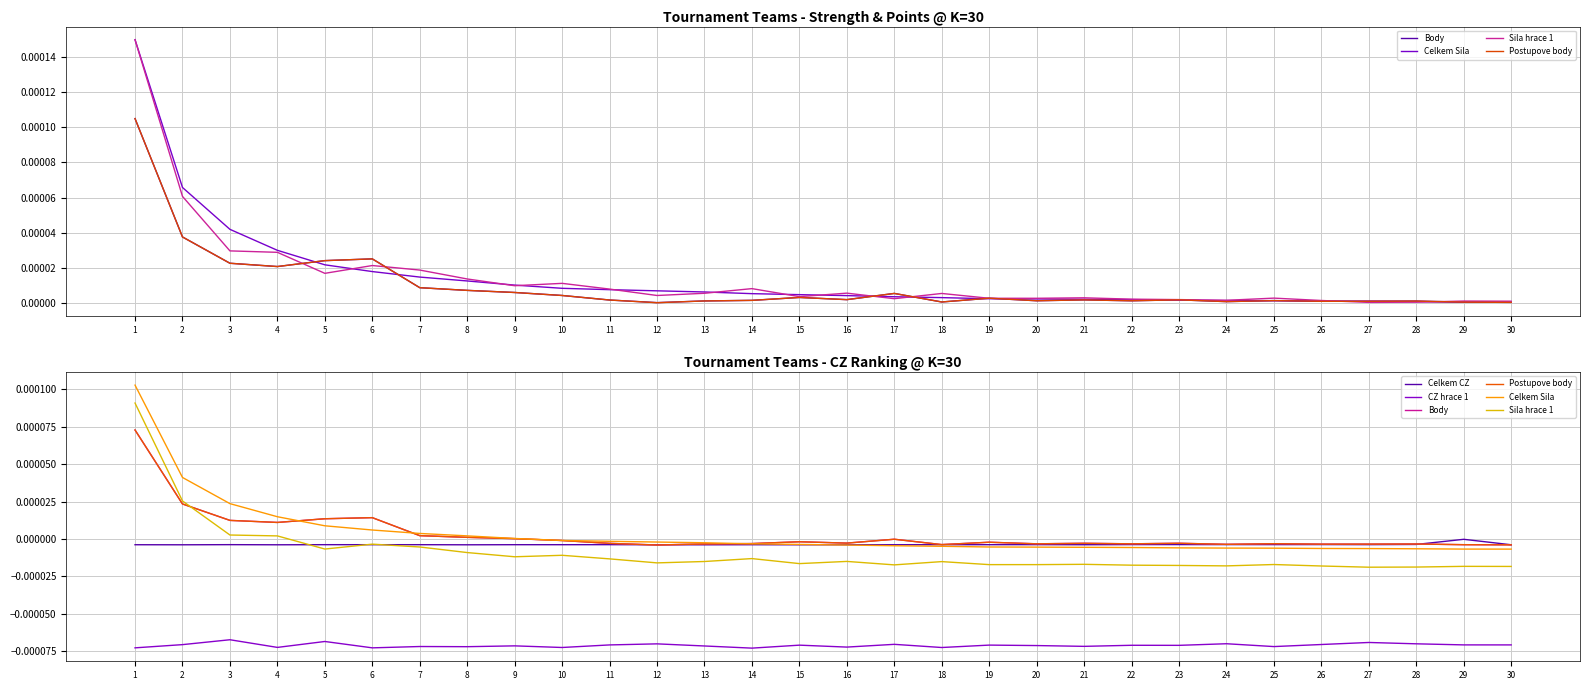

Is the value of Body at 6 greater than the value of CZ hrace 1 at 3?

Yes